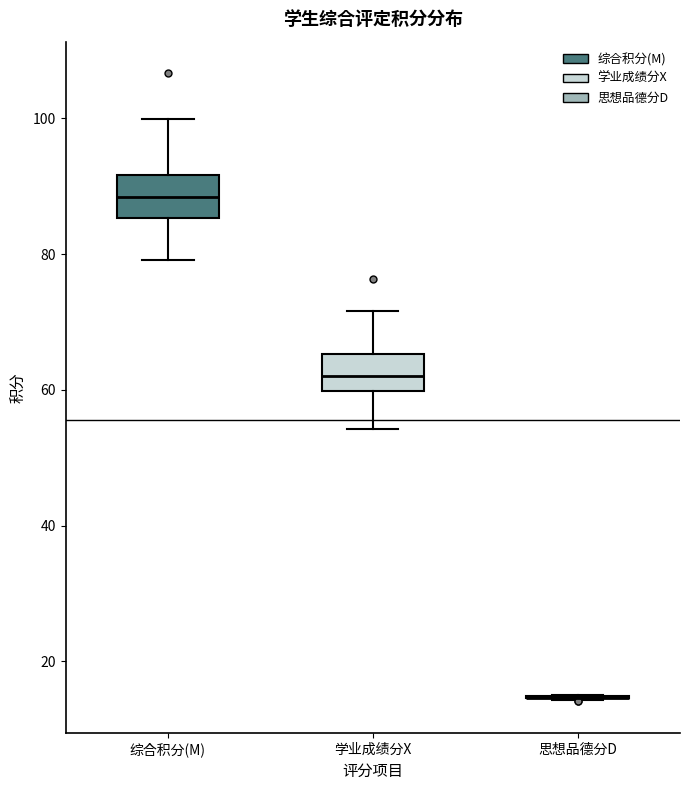

Reading left to right, read every box against the y-axis: the position of its median line, the range the box covers, and the ends of its whiskers. The values are not printed on the chart, so give them approximately, as read against the axis.

综合积分(M): median 88, box 86 to 92, whiskers 80 to 100
学业成绩分X: median 62, box 60 to 66, whiskers 54 to 72
思想品德分D: box collapsed to a line at 14, whiskers 14 to 16